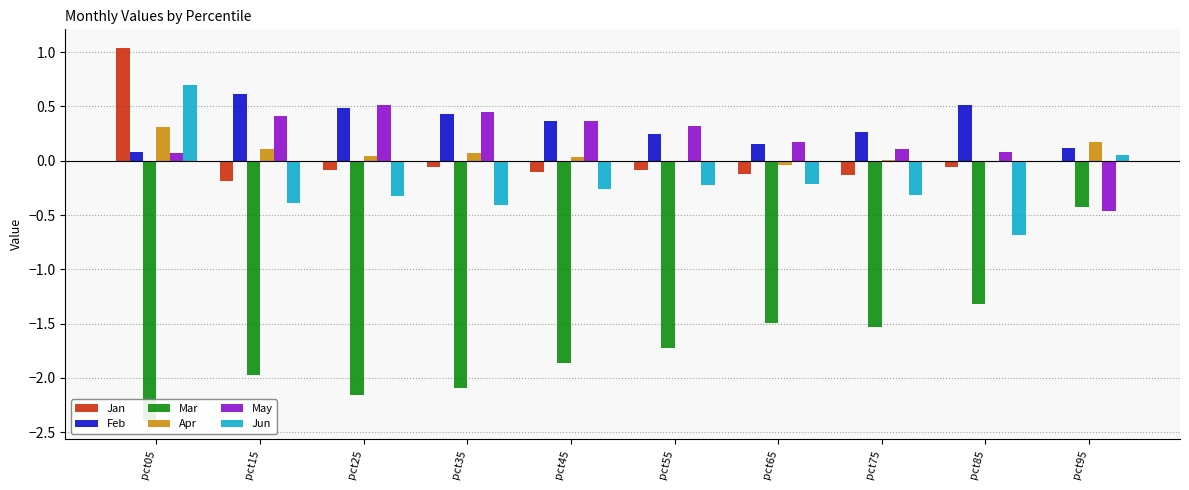

True or false: Jan has a value of -0.0 at pct55.

False